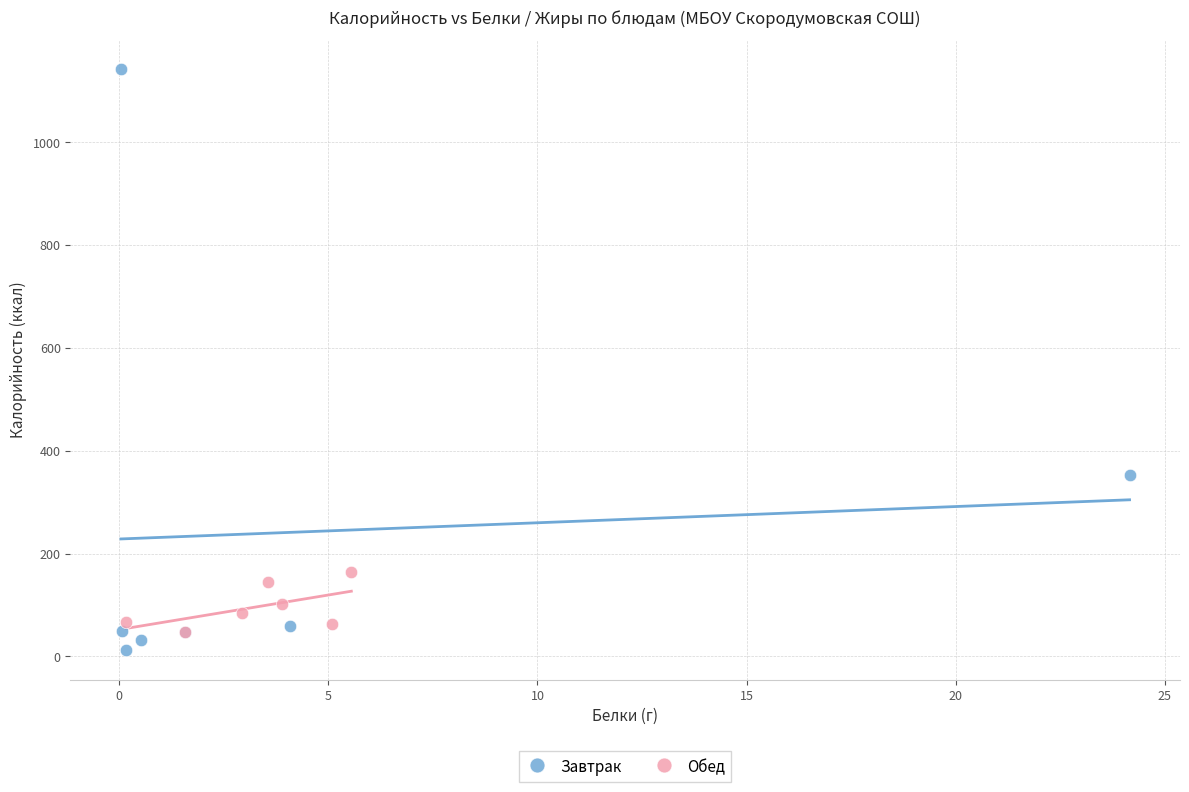

Which series reaches the maximum Y coordinate?

Завтрак